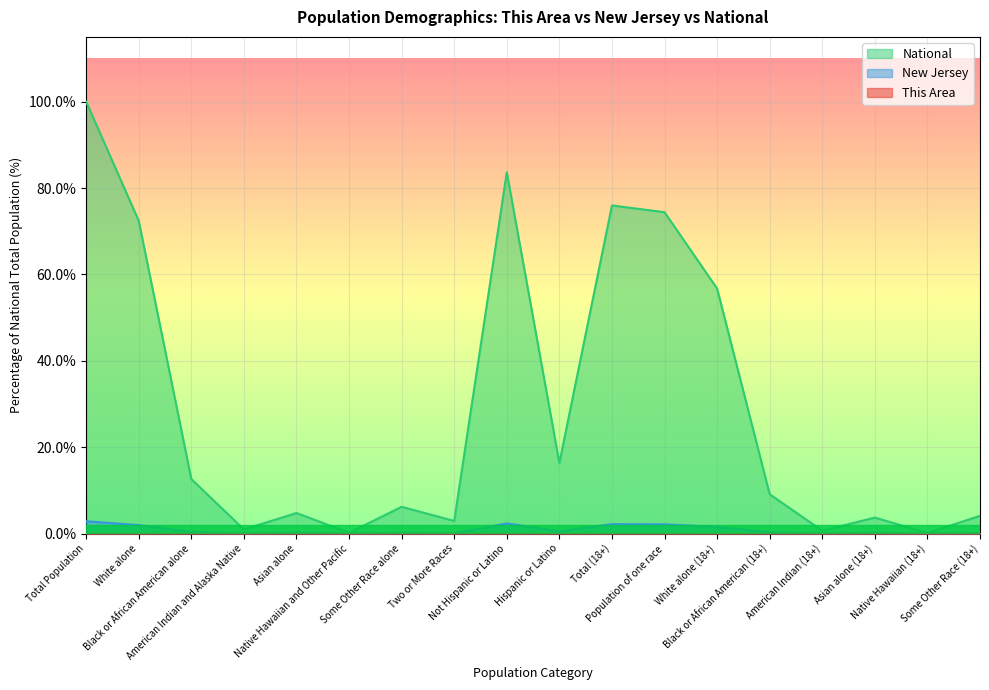

How many lines are shown in the chart?

3